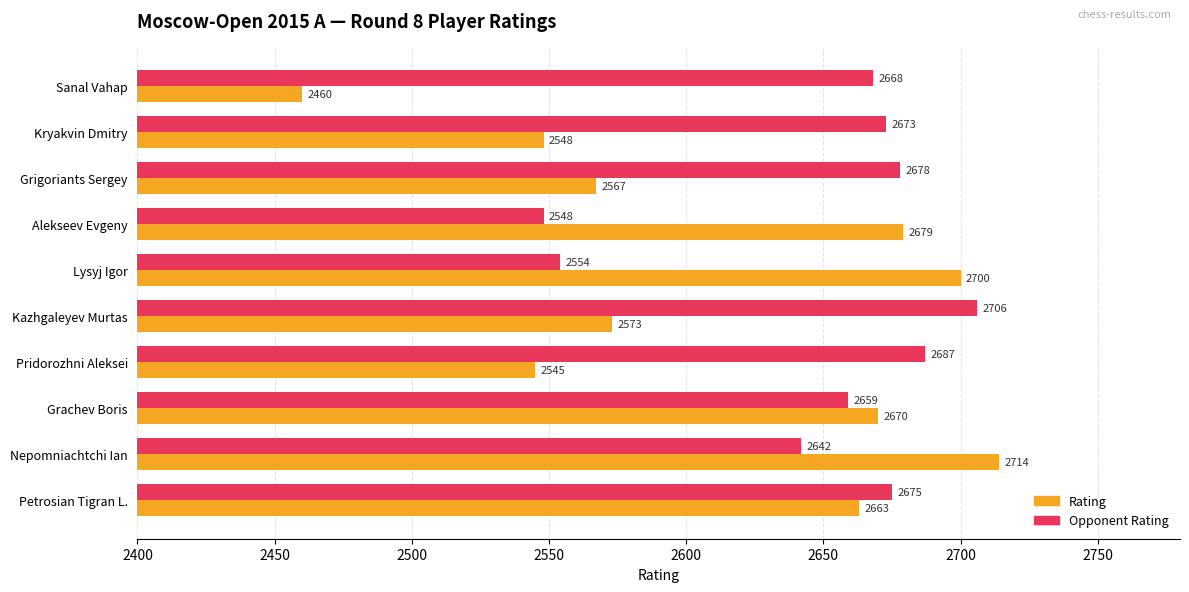

What is the lowest value of the Opponent Rating series?

2548